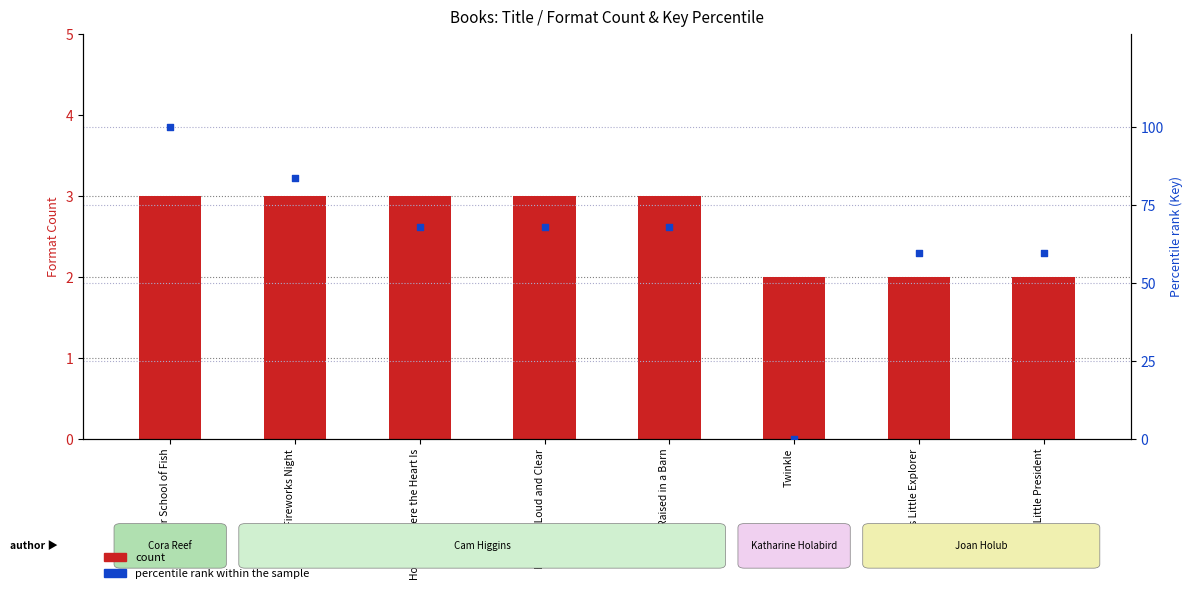

Which series has the widest spread of Y values?

percentile rank within the sample